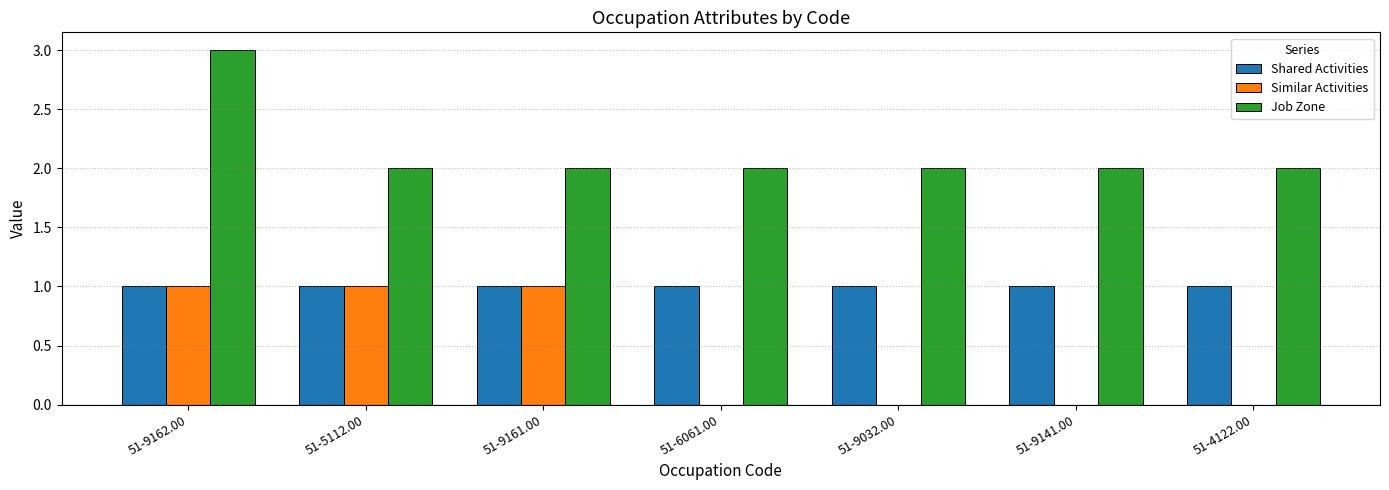

What is the difference between the Job Zone values at 51-9162.00 and 51-9141.00?

1